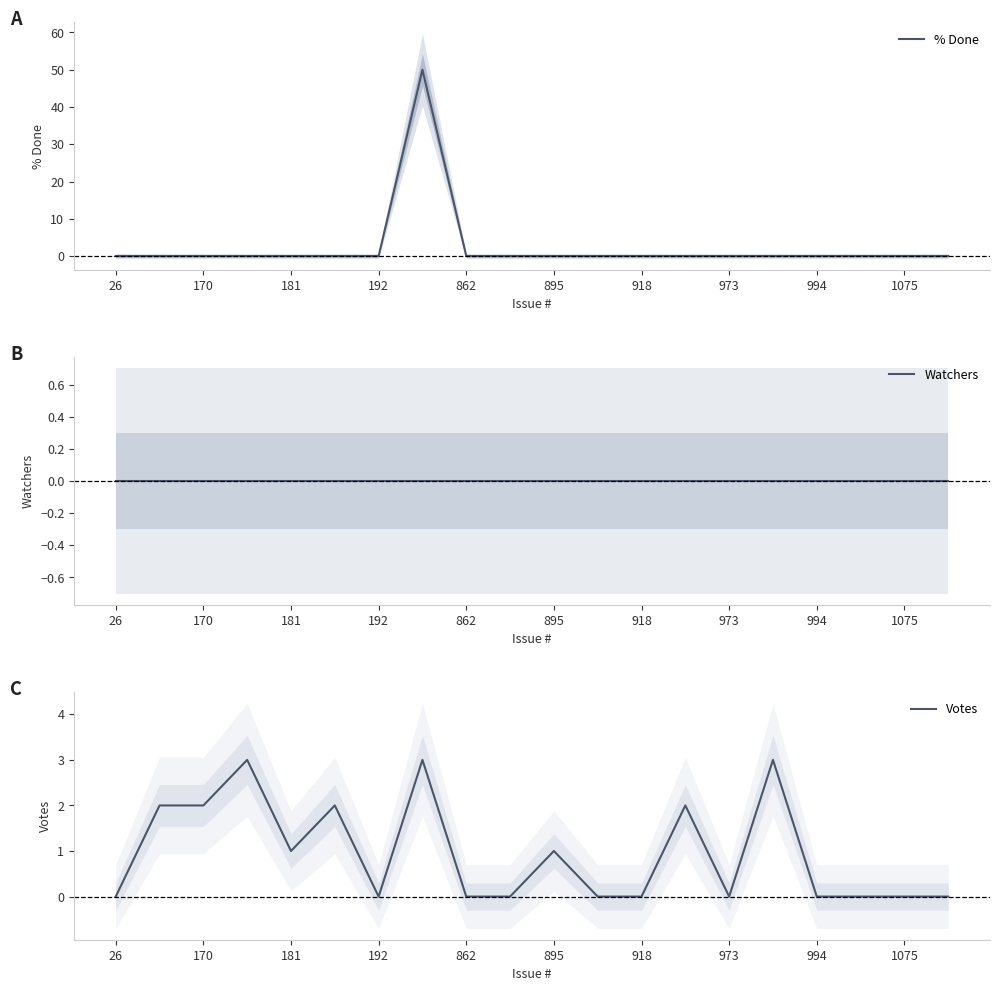

What is the maximum value for % Done?

50